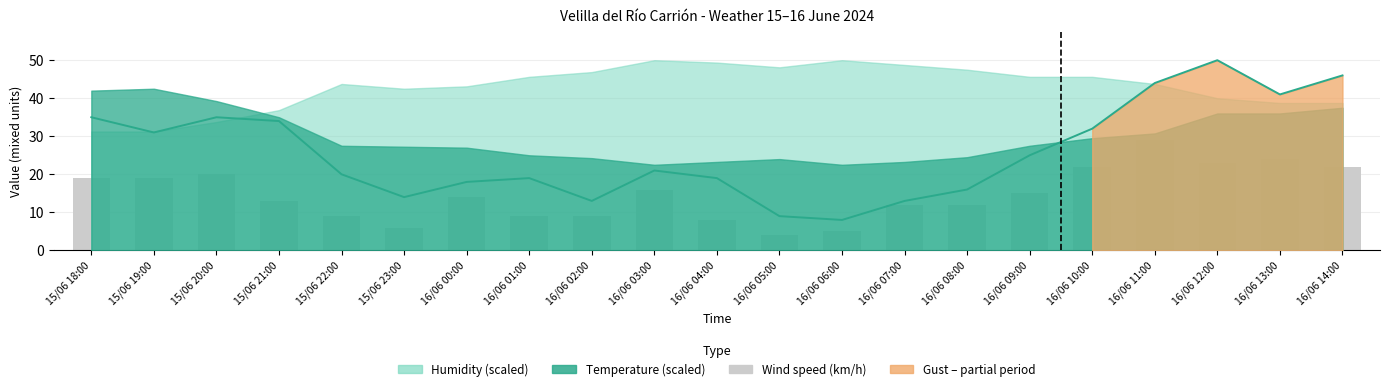

What value does the Wind speed (km/h) series have at 16/06 04:00, to the nearest 5?

10